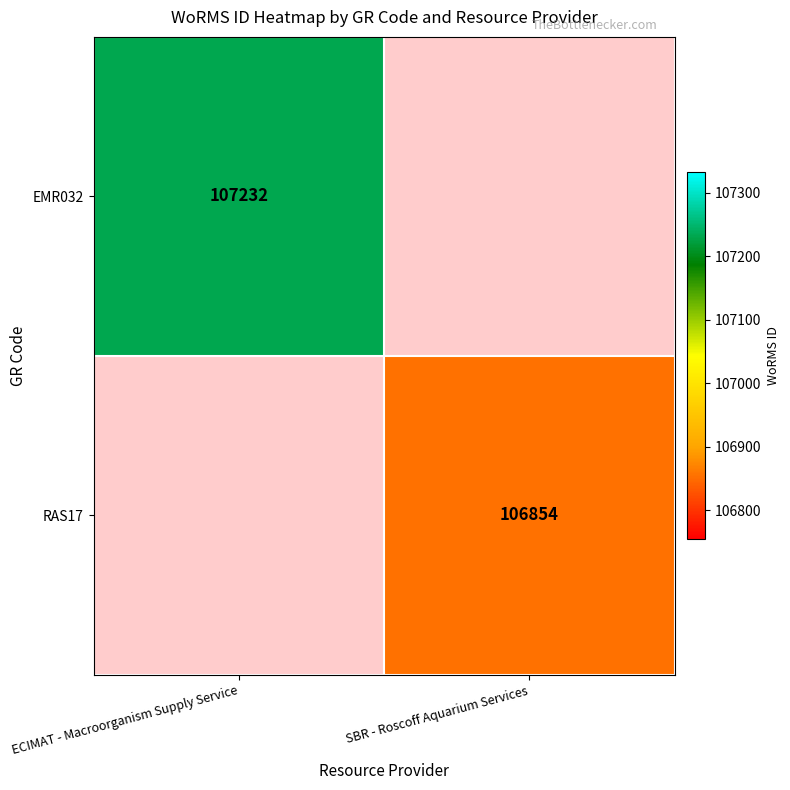

What is the maximum value shown in the chart?

107232.0